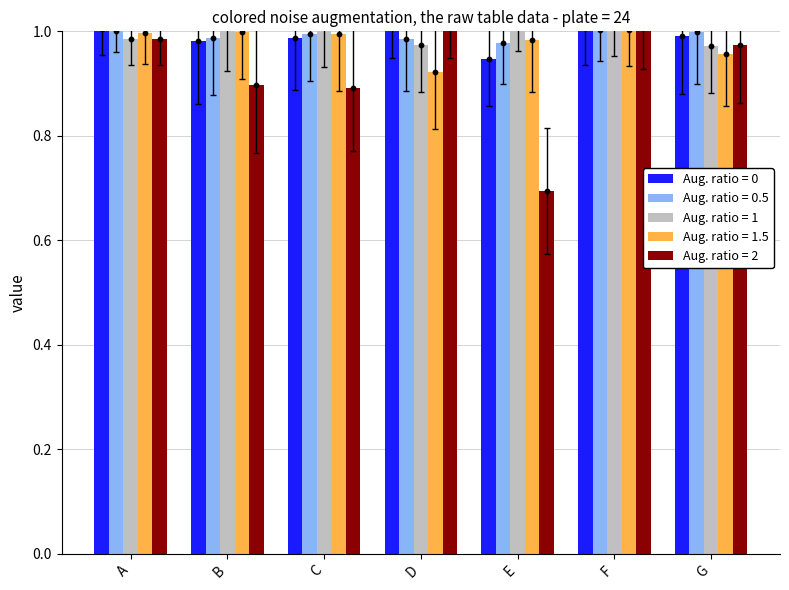

What are all the series names shown in the legend?

Aug. ratio = 0, Aug. ratio = 0.5, Aug. ratio = 1, Aug. ratio = 1.5, Aug. ratio = 2